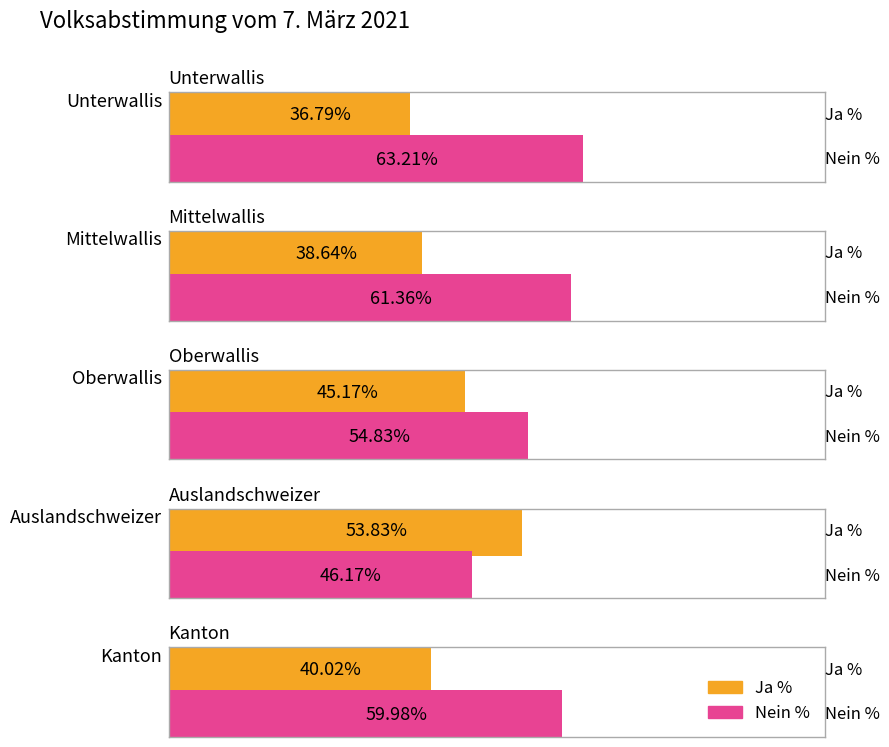

Between Auslandschweizer and Kanton, which is larger?

Auslandschweizer